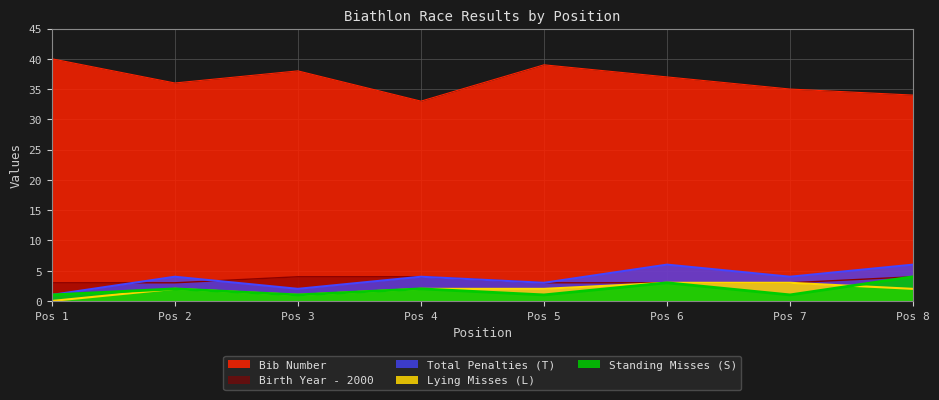

True or false: T and Jahrgang intersect in this chart.

True